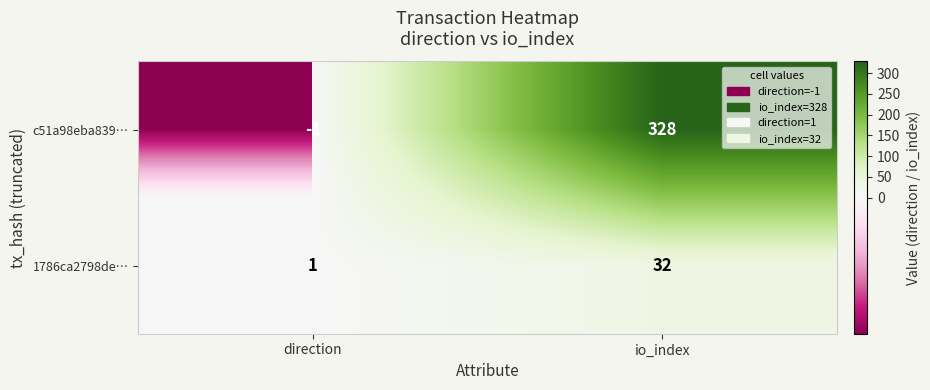

Reading right to left, extract all data points from this chart.

c51a98eba839…: 328	-1
1786ca2798de…: 32	1